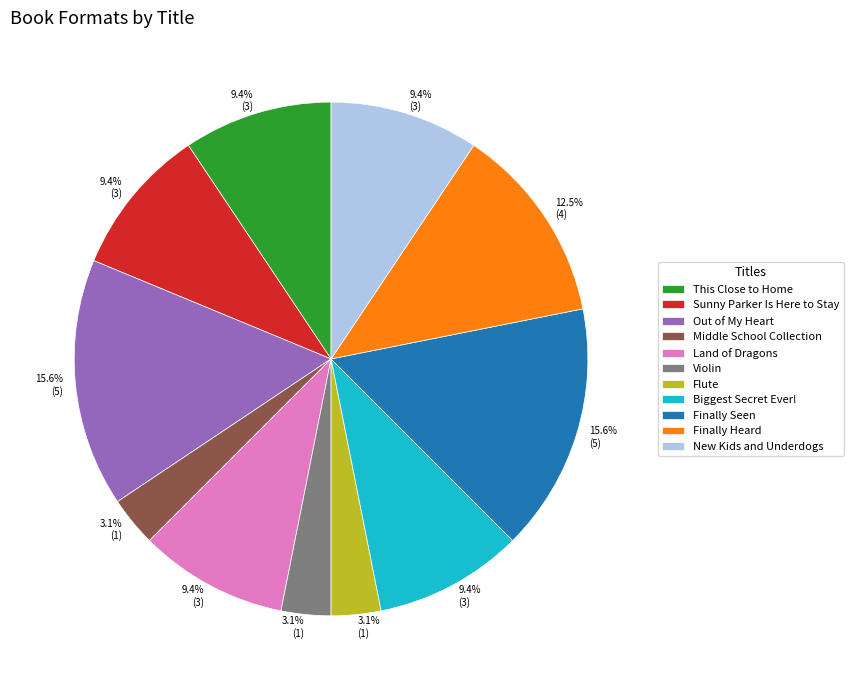

Is there a majority slice in this chart?

No